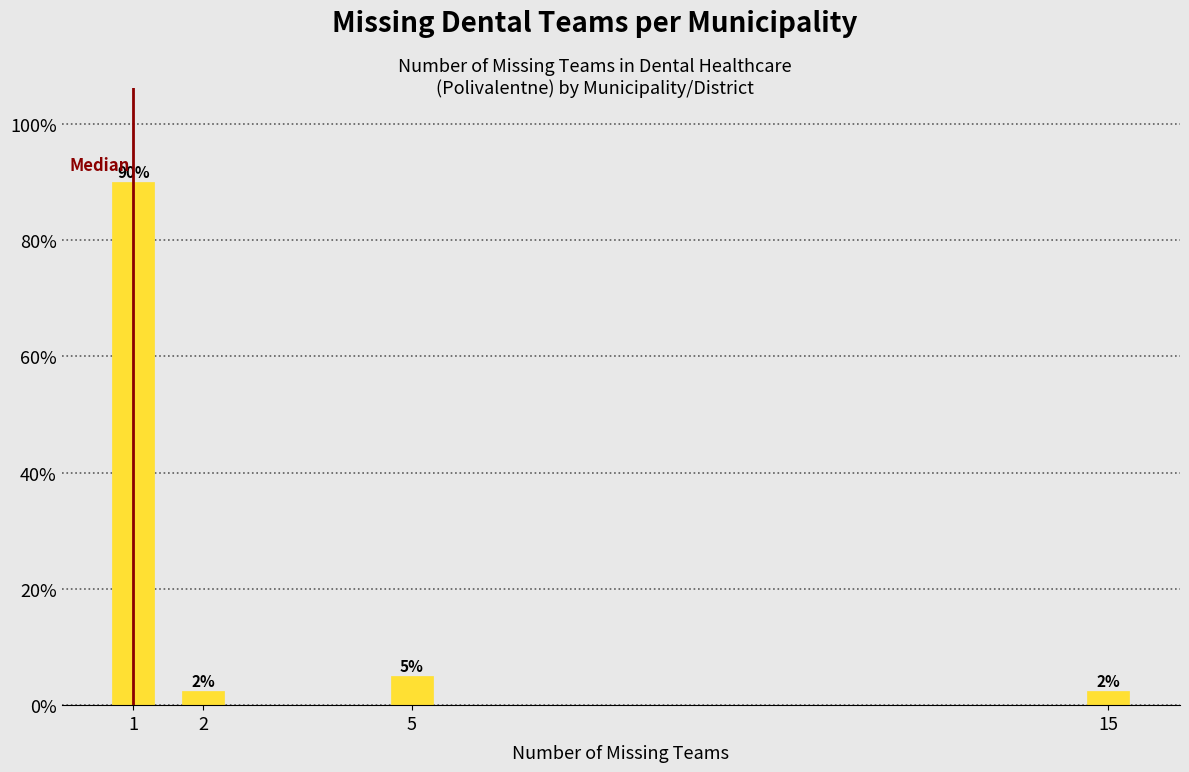

Where is the data nearest to the value 46?

5